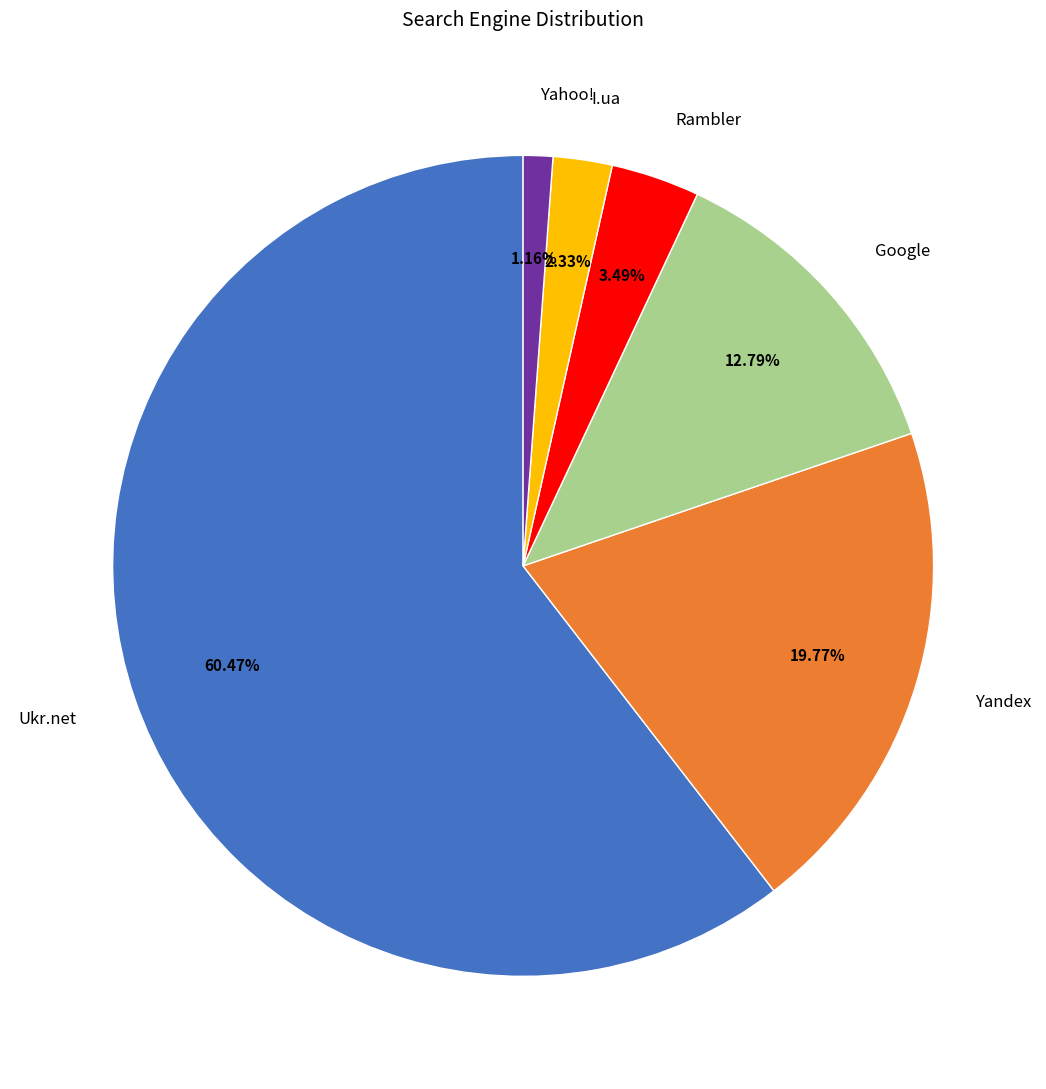

To the nearest percent, what is the difference between the largest and smallest slice percentages?

59%